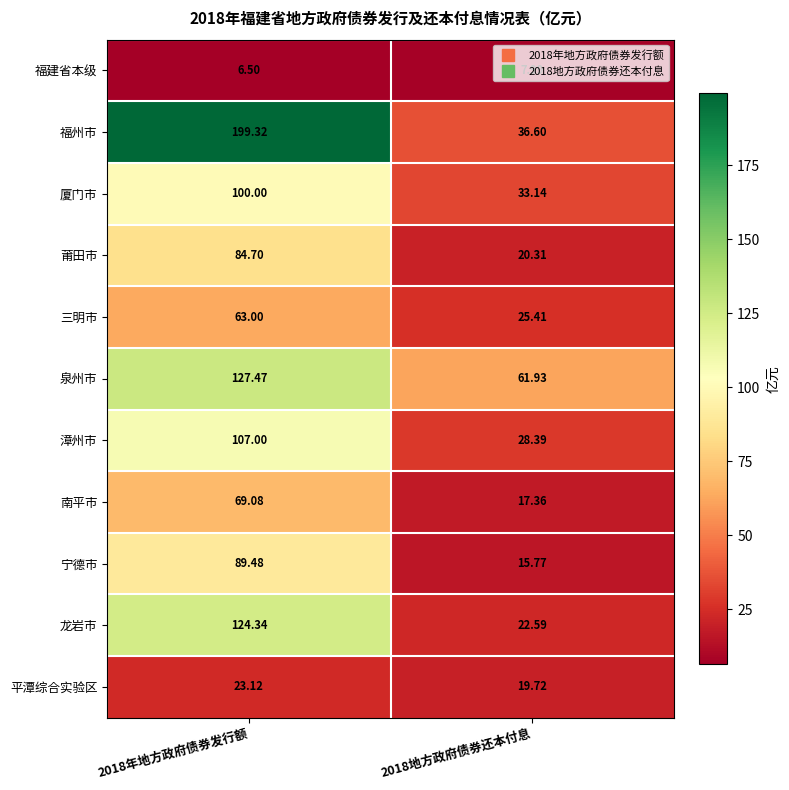

Which series has the widest spread of values?

福州市